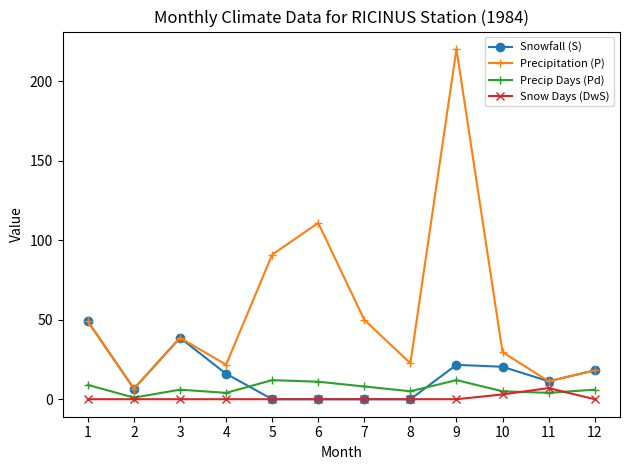

What is the approximate value of Snowfall (S) at 3?

38.6